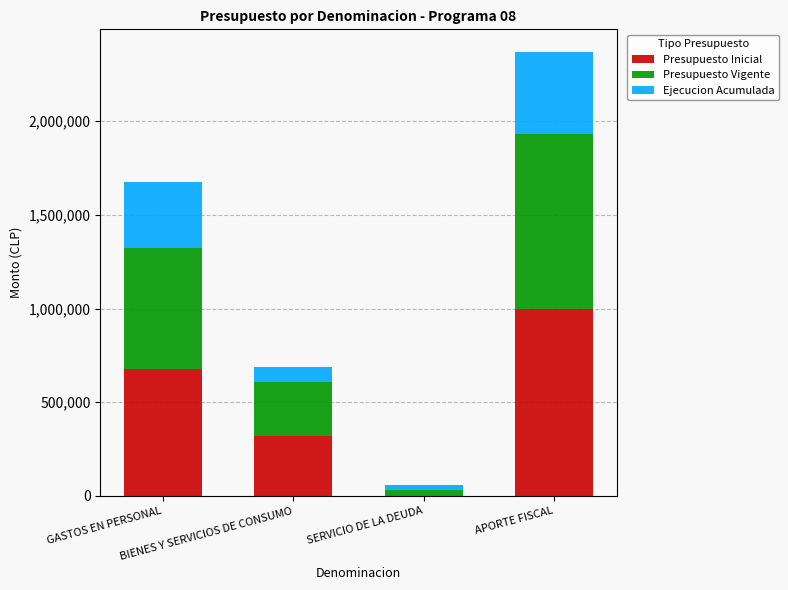

What is the maximum value for Presupuesto Inicial?

1000000